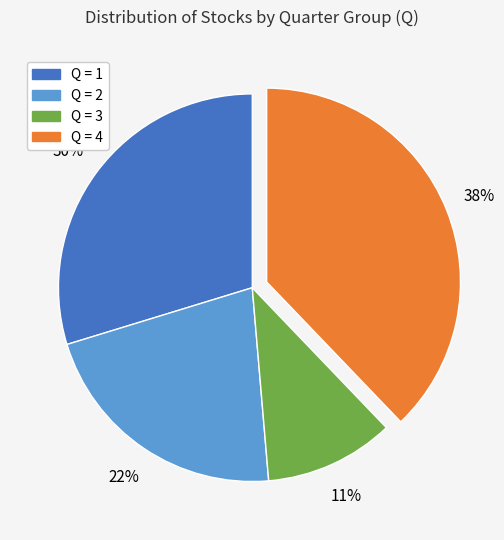

To the nearest percent, what is the difference between the largest and smallest slice percentages?

27%